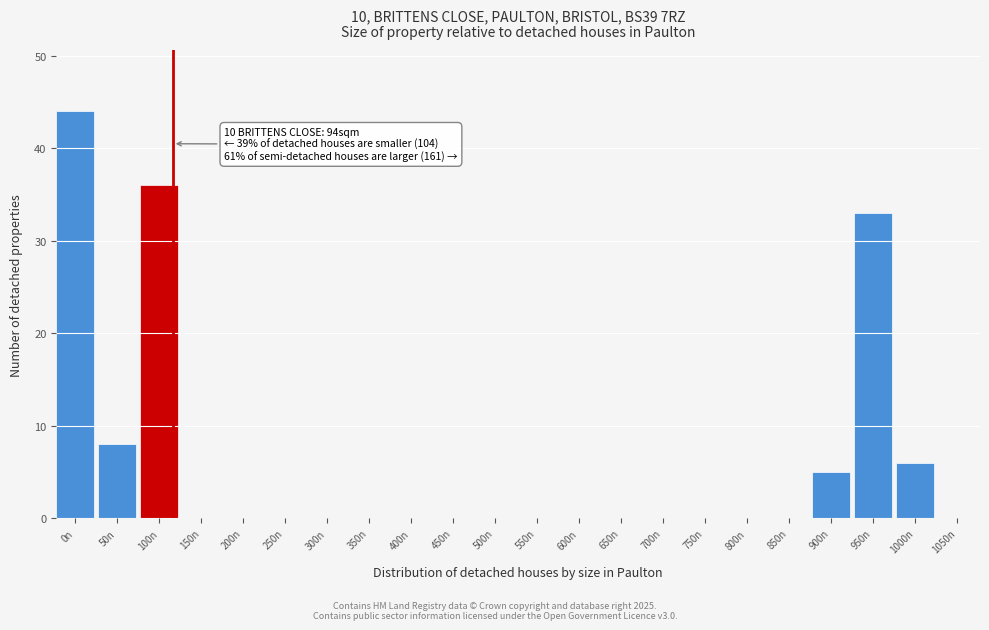

Reading left to right, what are all the values shown in this chart?

0n=44	50n=8	100n=36	150n=0	200n=0	250n=0	300n=0	350n=0	400n=0	450n=0	500n=0	550n=0	600n=0	650n=0	700n=0	750n=0	800n=0	850n=0	900n=5	950n=33	1000n=6	1050n=0